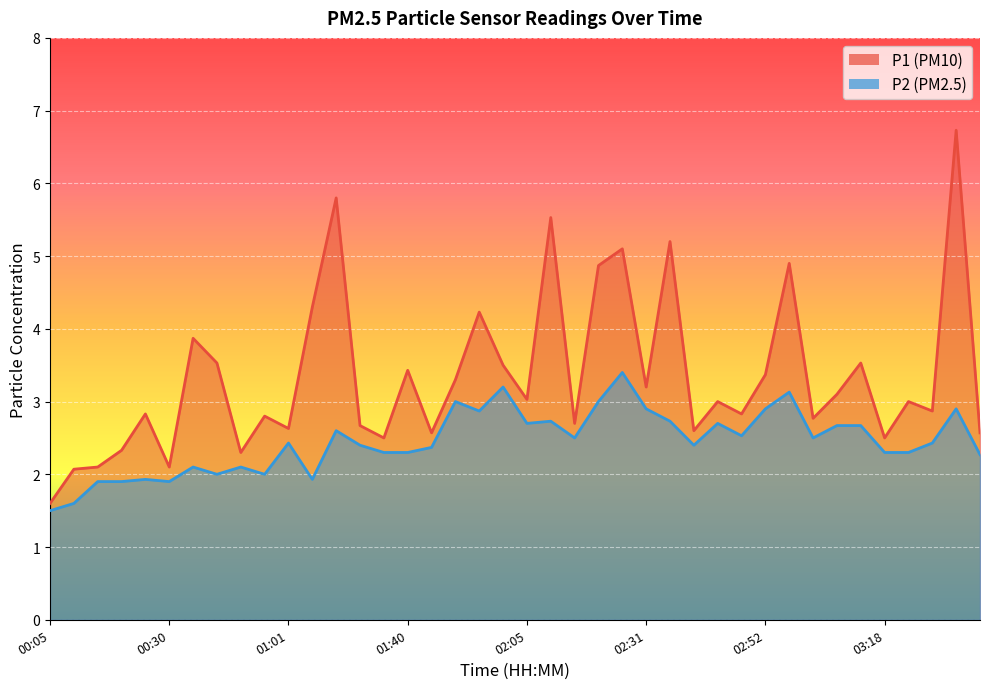

At how many categories does at least one series exceed 5?

5